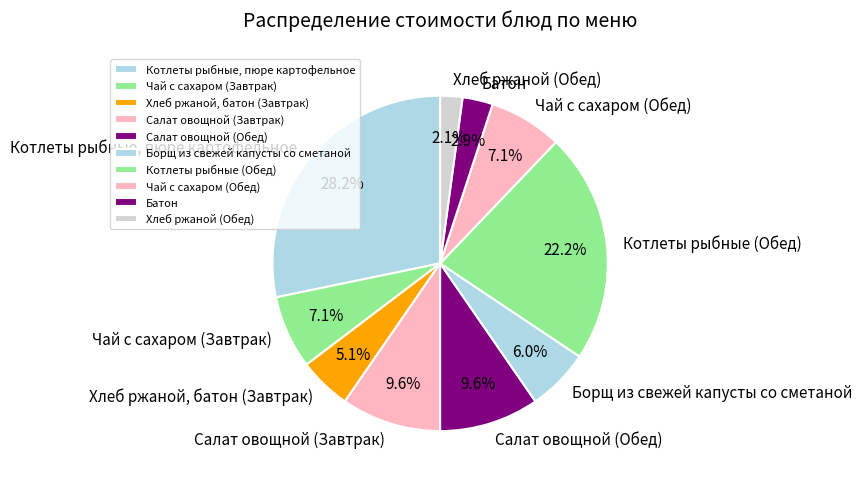

The Котлеты рыбные, пюре картофельное slice represents 15% of the pie. True or false?

False